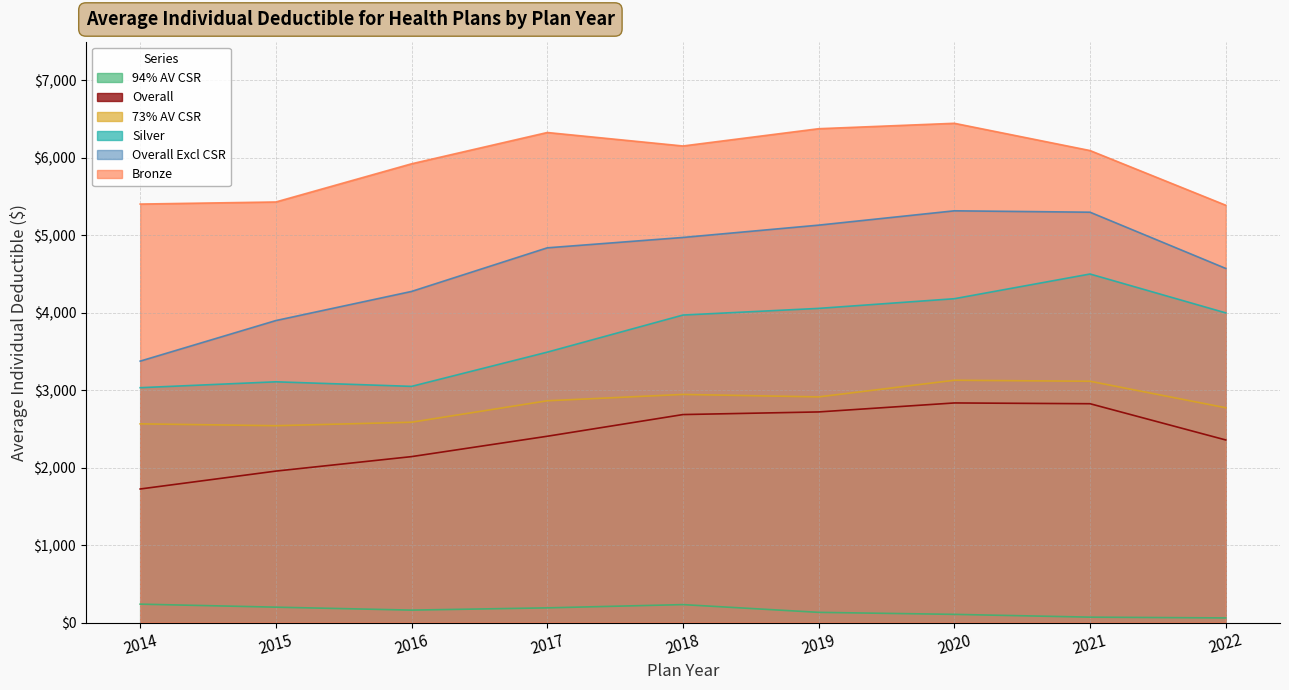

Does the chart display data point markers on the line(s)?

No